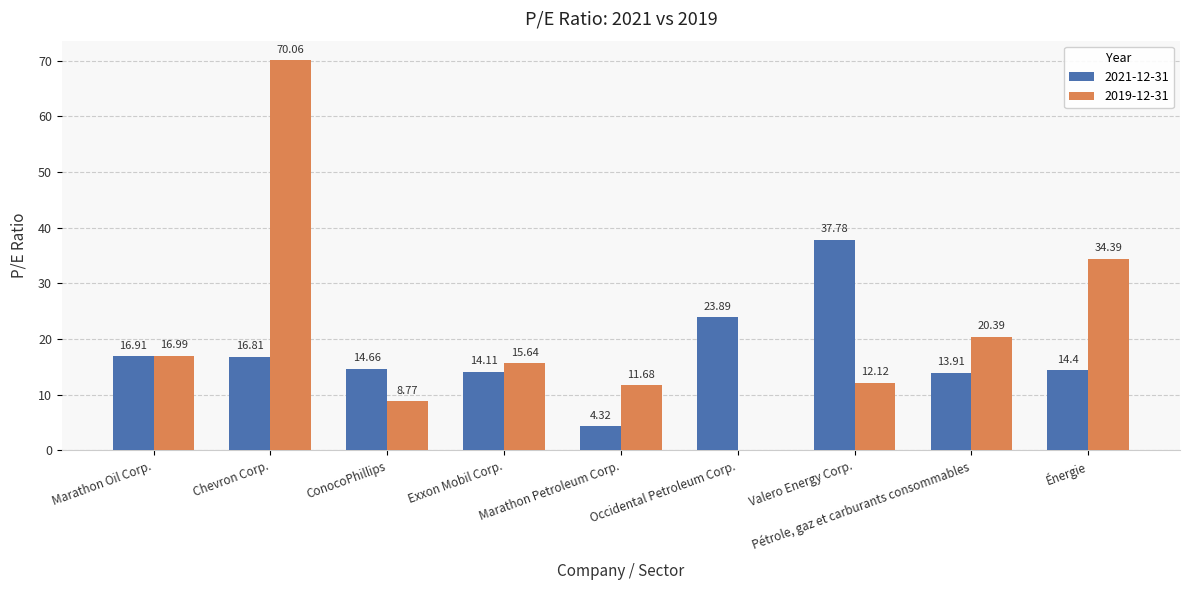

Between Chevron Corp. and Occidental Petroleum Corp., which series saw the biggest shift?

2019-12-31